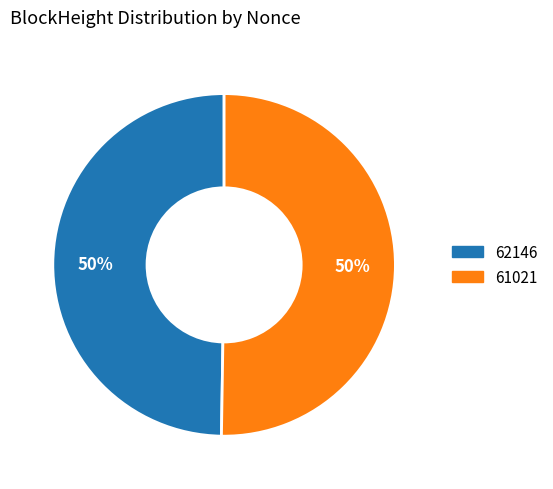

Approximately how many times larger is the value at 61021 compared to 62146?

1.0